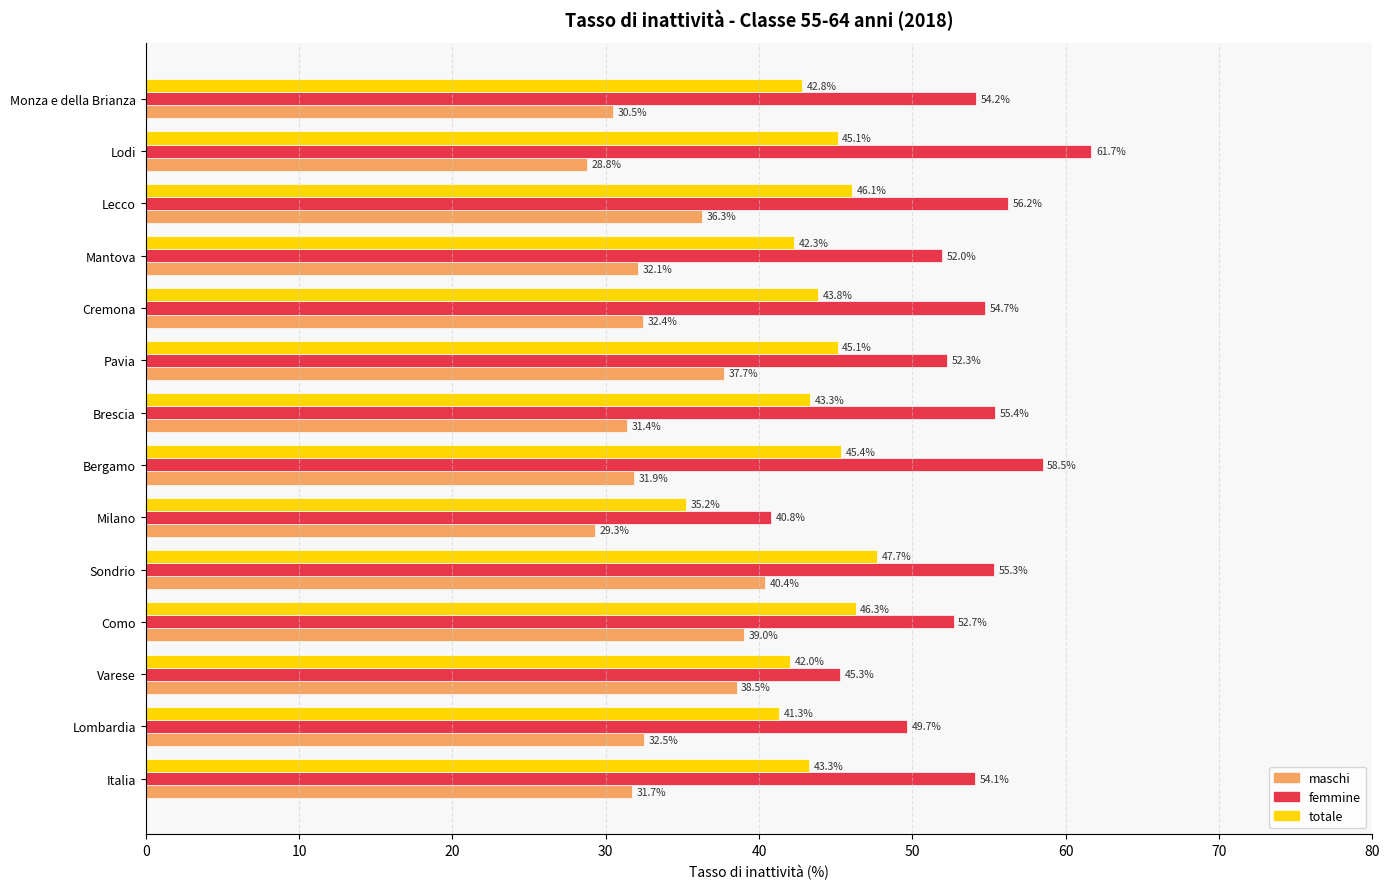

Rank the series by their maximum value, from highest to lowest.

femmine, totale, maschi